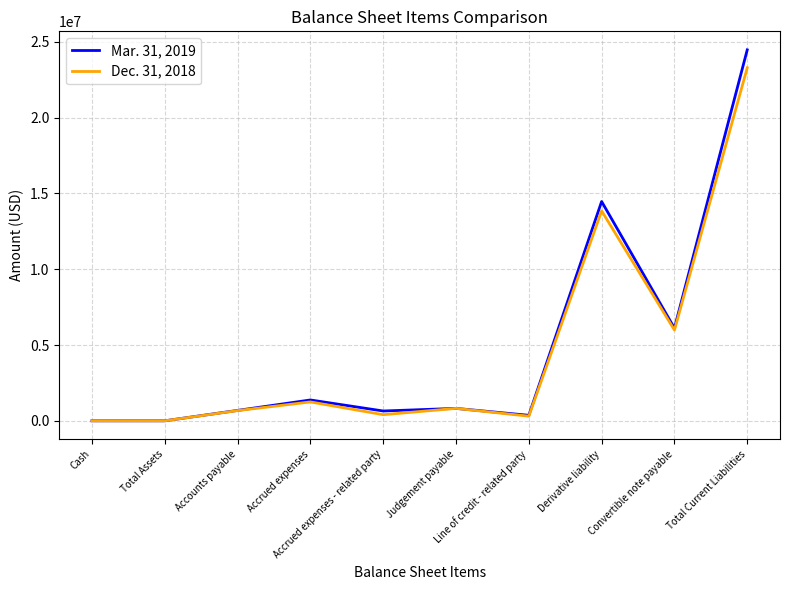

What are all the series names shown in the legend?

Mar. 31, 2019, Dec. 31, 2018